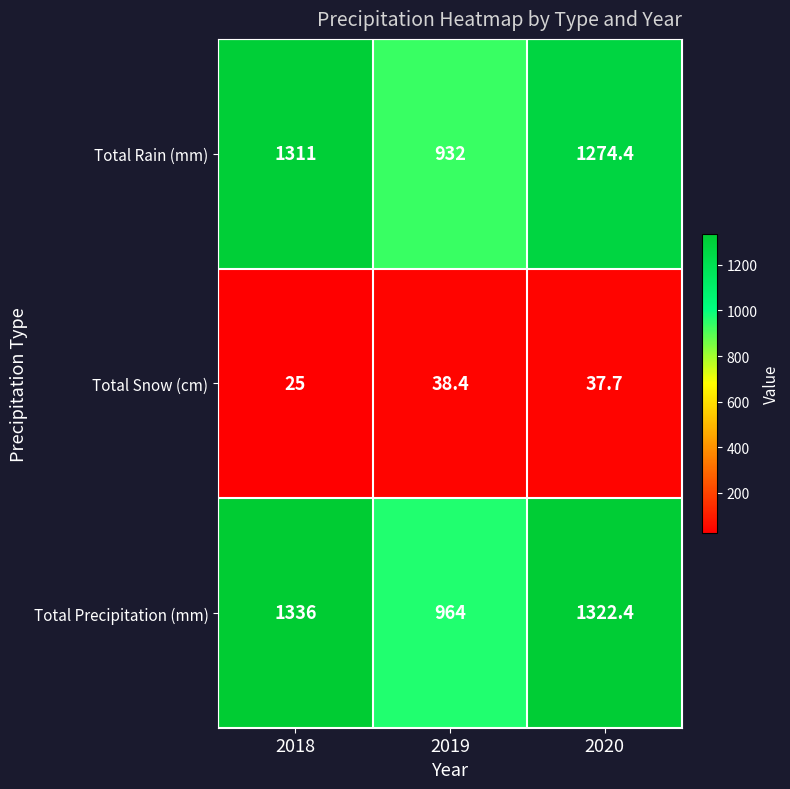

True or false: Total Rain (mm) has a value of 1732.2 at 2020.

False